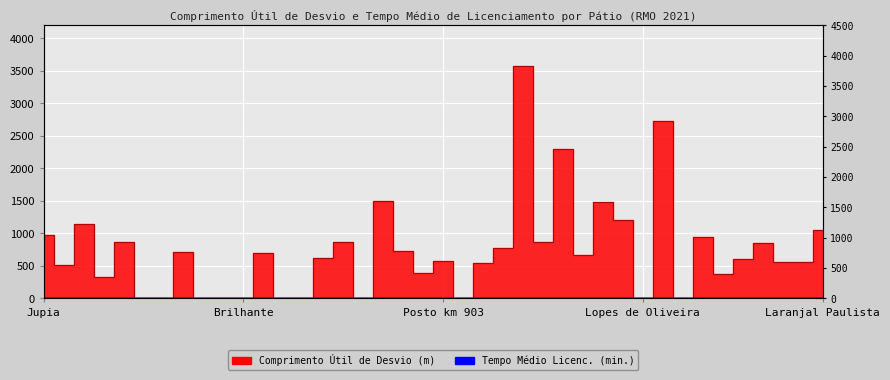

Count the number of categories in the chart.

40